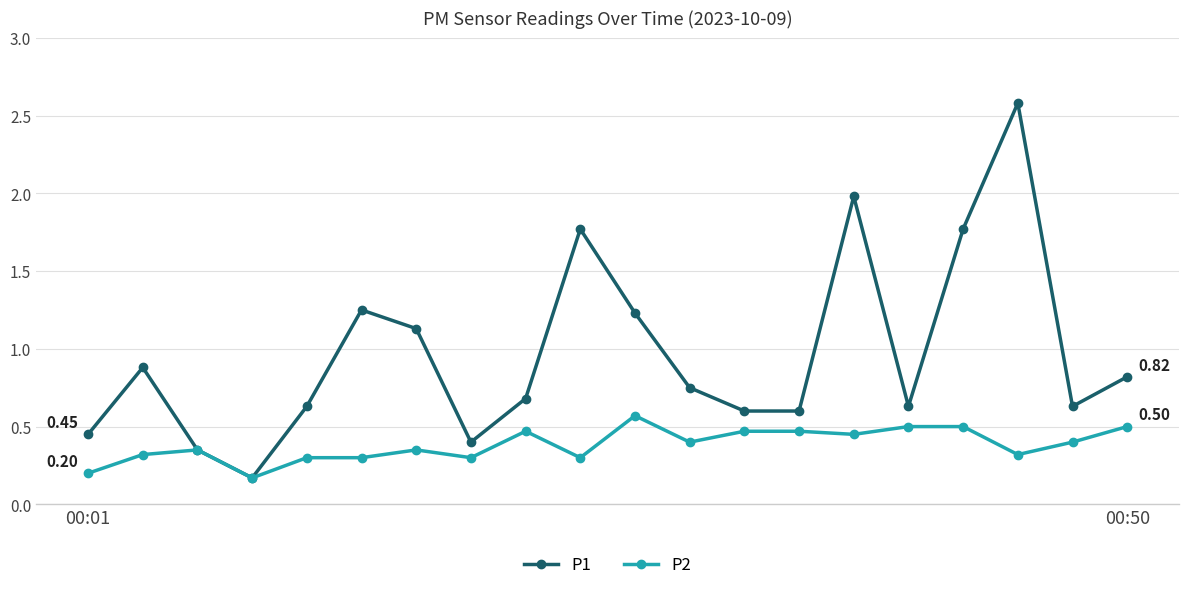

Count the number of data series in this chart.

2